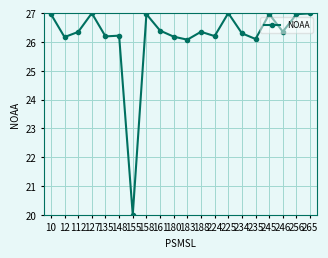

Where does the data first go above 26?

10